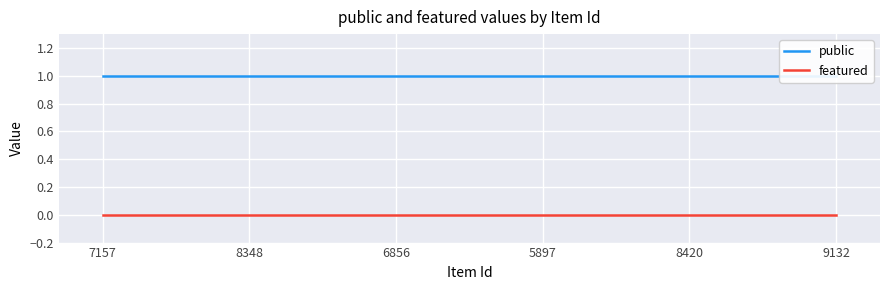

How many lines are shown in the chart?

2